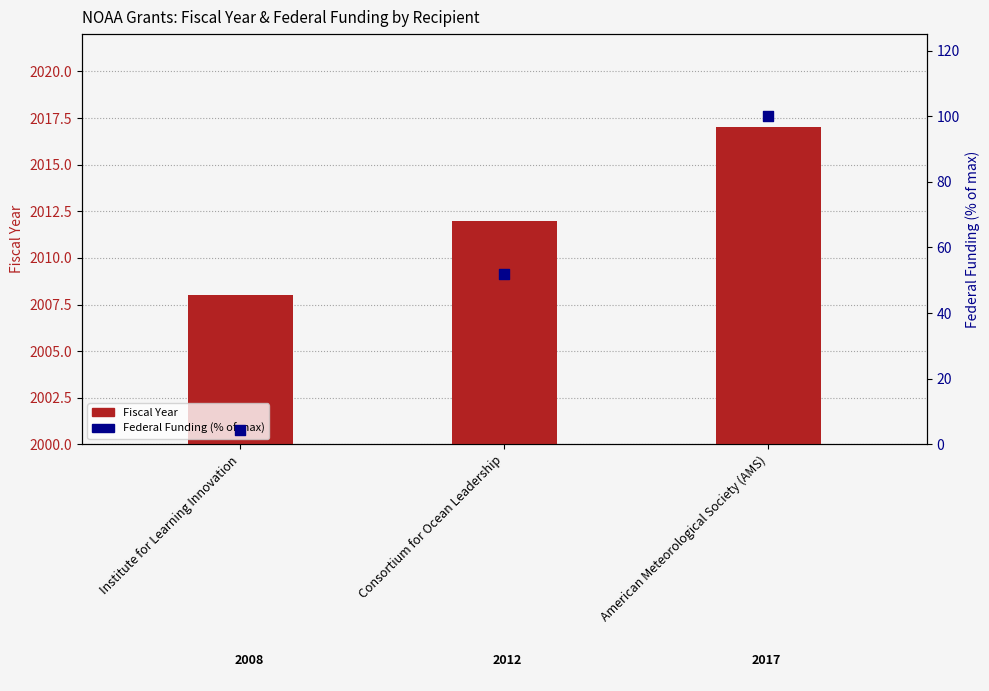

What are all the series names shown in the legend?

Fiscal Year, Federal Funding (% of max)